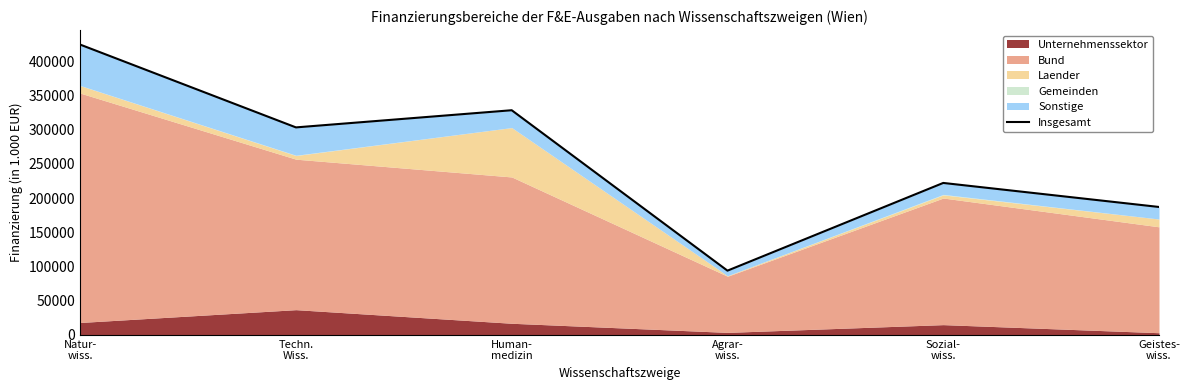

How many interior local peaks (higher than both neighbors) does the data have?

2